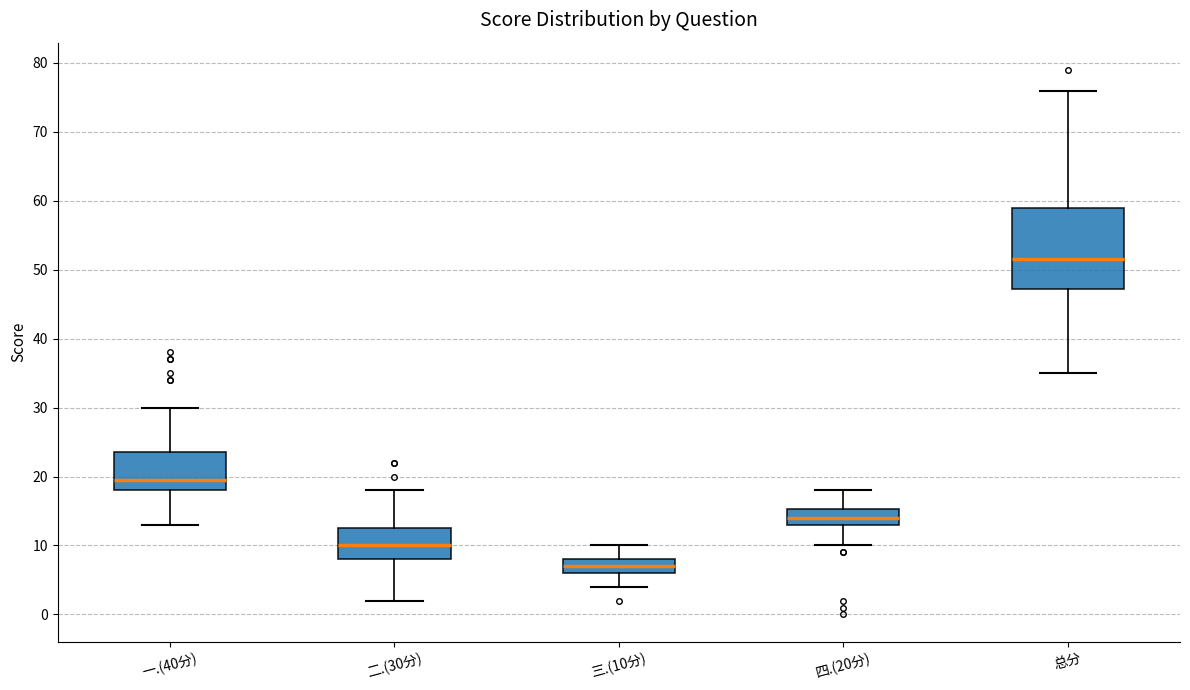

Reading left to right, read every box against the y-axis: the position of its median line, the range the box covers, and the ends of its whiskers. The values are not printed on the chart, so give them approximately, as read against the axis.

一.(40分): median 20, box 18 to 24, whiskers 13 to 30
二.(30分): median 10, box 8 to 13, whiskers 2 to 18
三.(10分): median 7, box 6 to 8, whiskers 4 to 10
四.(20分): median 14, box 13 to 15, whiskers 10 to 18
总分: median 52, box 47 to 59, whiskers 35 to 76